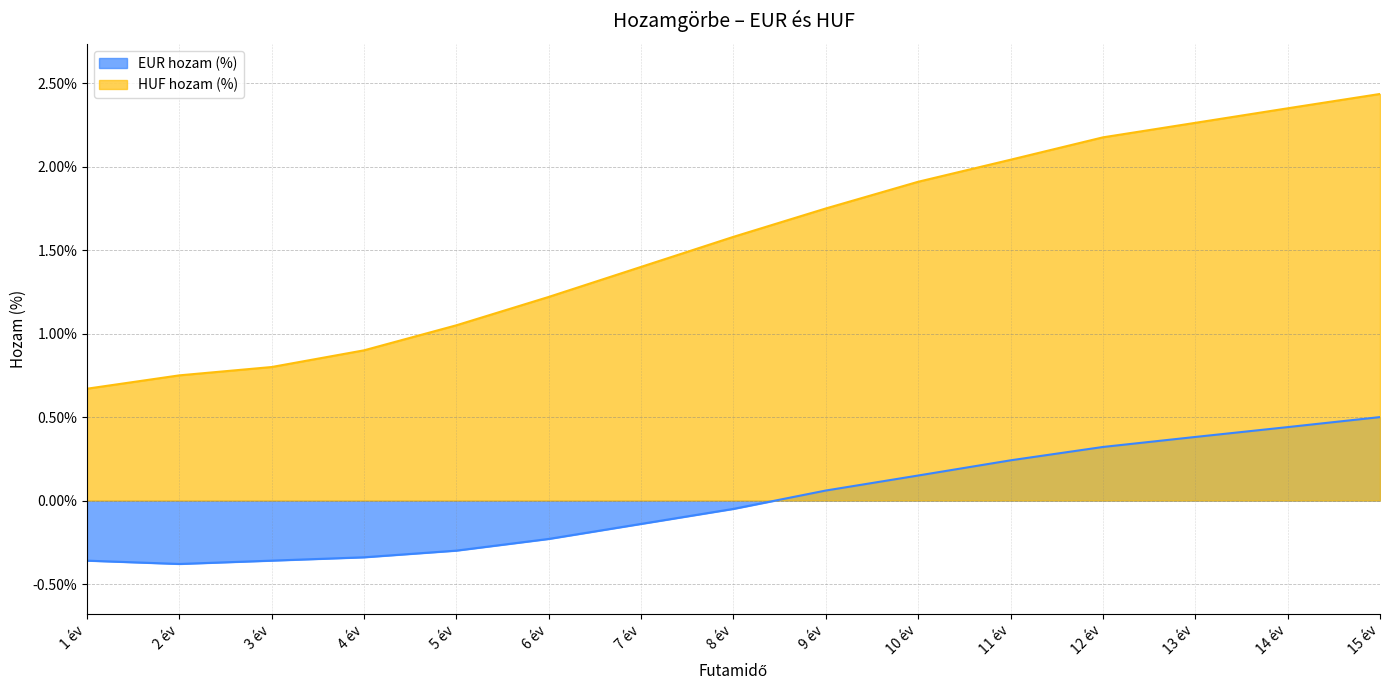

What is the difference between the HUF hozam (%) values at 12 év and 8 év?

0.6